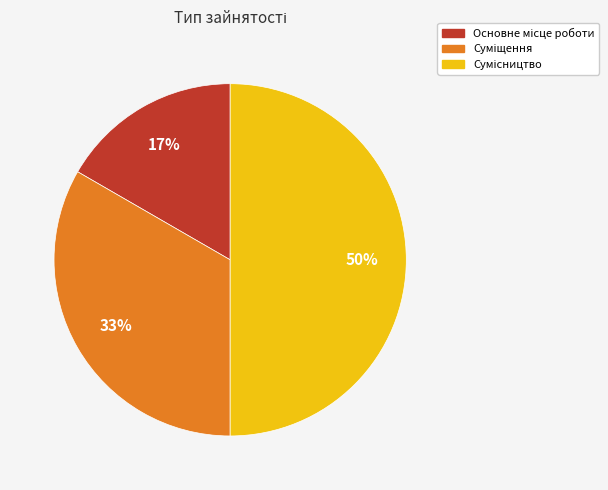

To the nearest percent, what is the average slice percentage?

33%